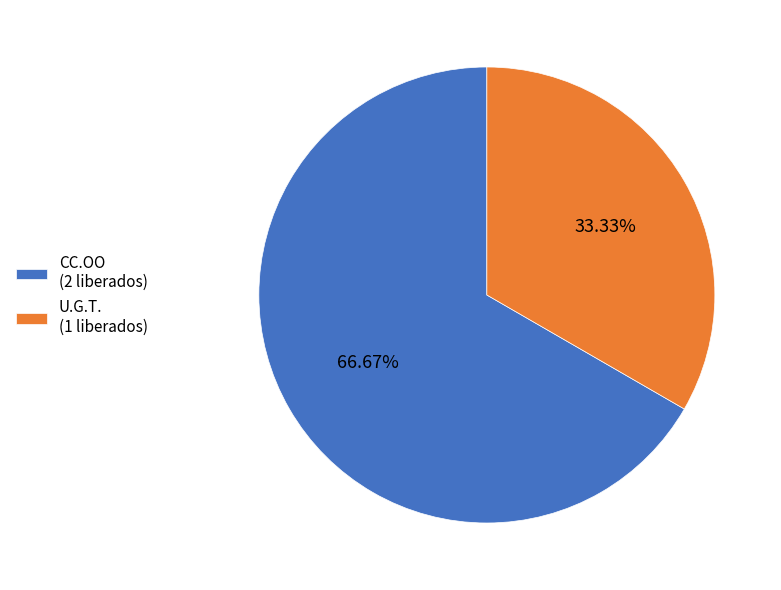

To the nearest percent, what percentage of the pie is CC.OO?

67%